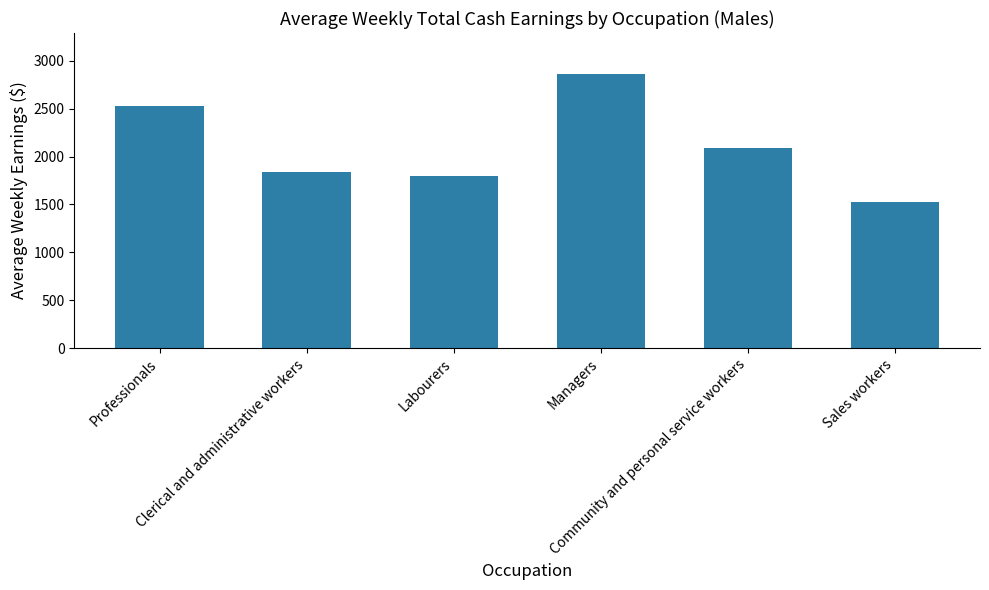

Which category has the highest value across all series?

Managers